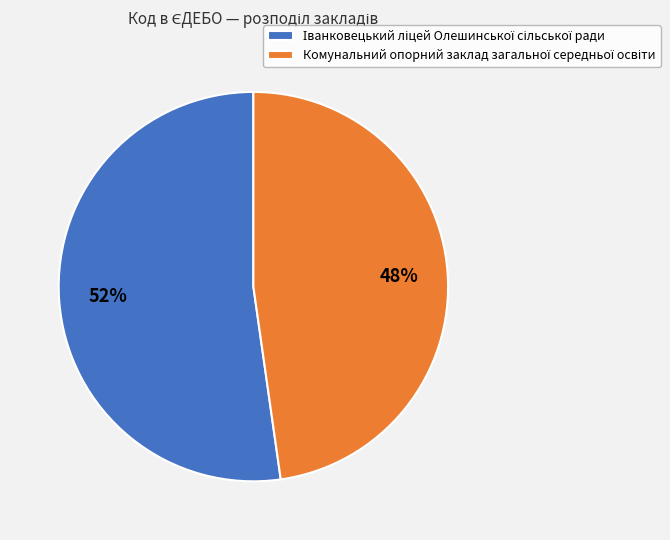

To the nearest percent, what is the difference between the largest and smallest slice percentages?

4%